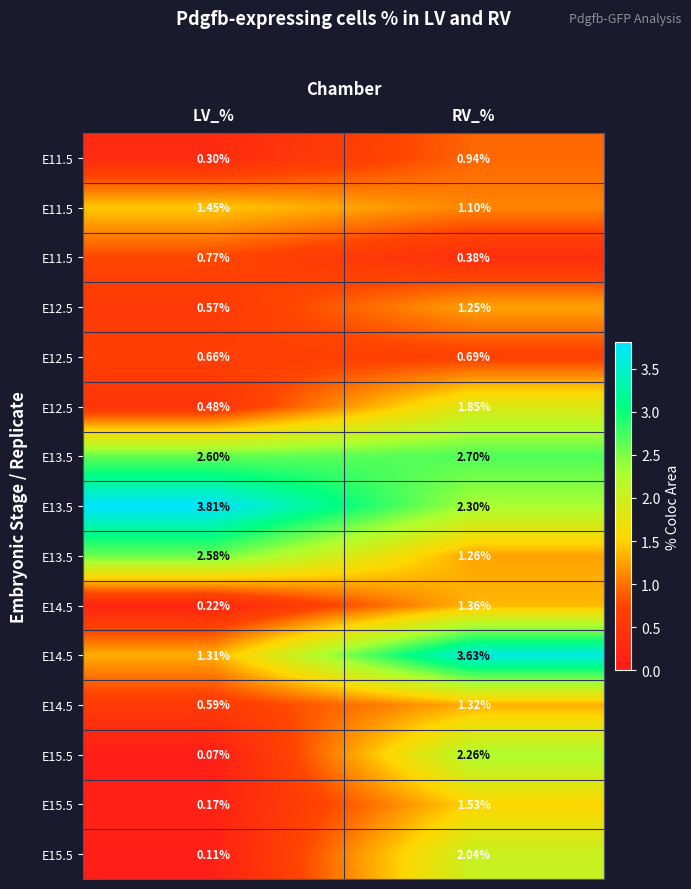

What is the difference between the highest and lowest values at LV_%?

3.7